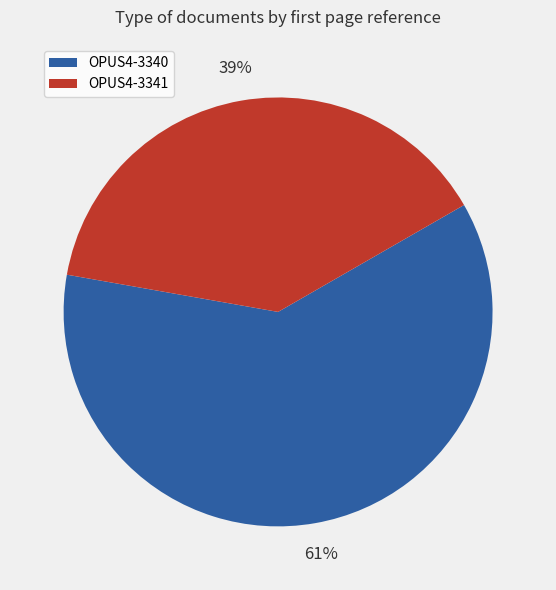

How many segments does this pie chart have?

2